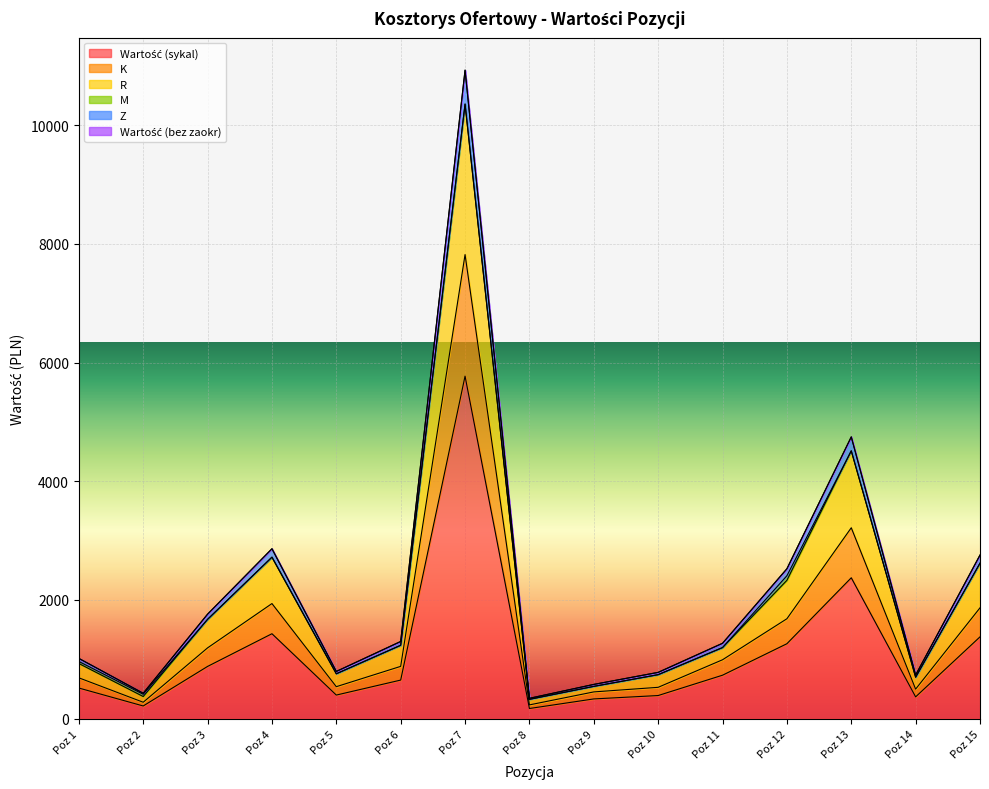

At how many categories does at least one series exceed 4036?

2